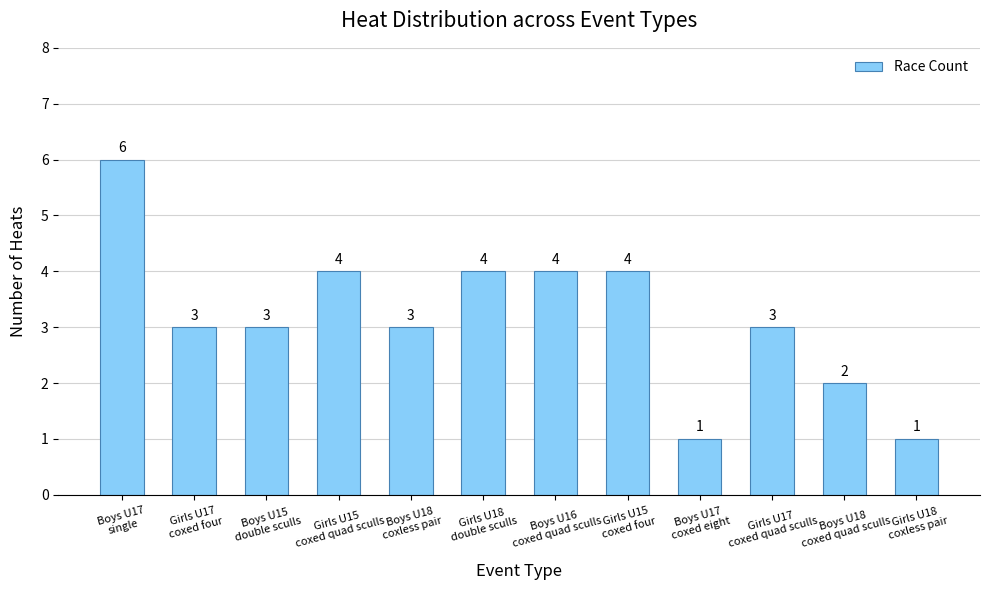

At which category does the chart reach its peak across all series?

Boys U17
single